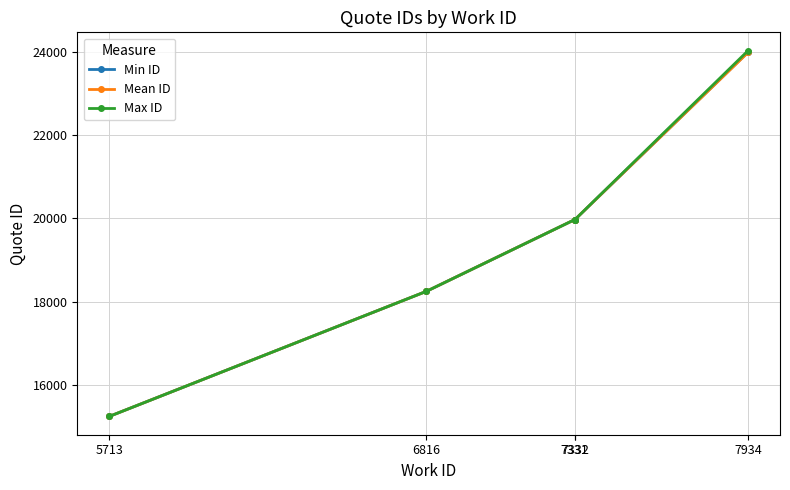

Is it true that Mean ID equals 19970.0 at 7332?

True